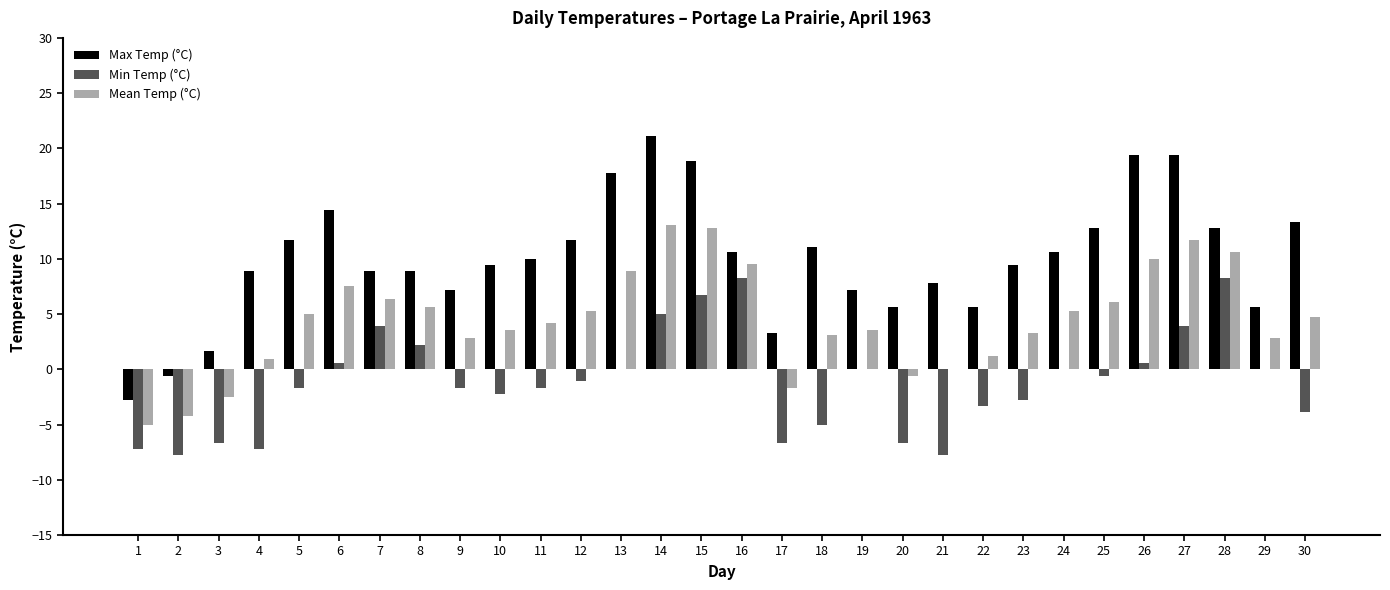

Is the value of Max Temp (°C) at 15 greater than the value of Min Temp (°C) at 3?

Yes